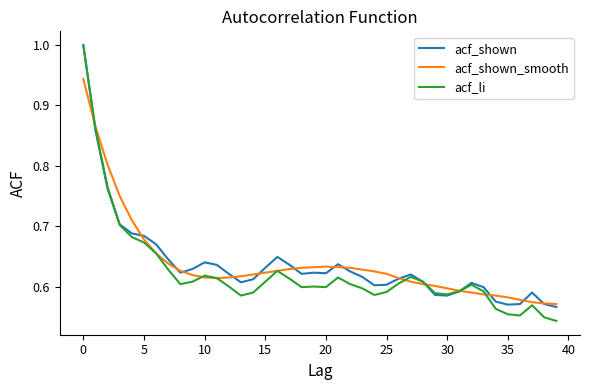

What is the maximum value shown in the chart?

1.0